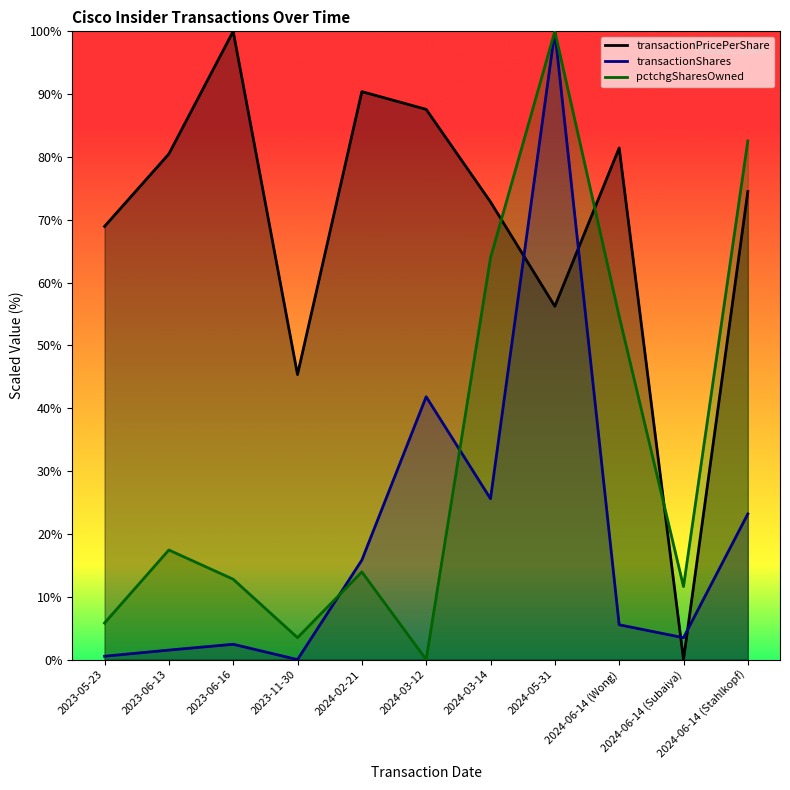

What is the label of the 8th point from the right?

2023-11-30